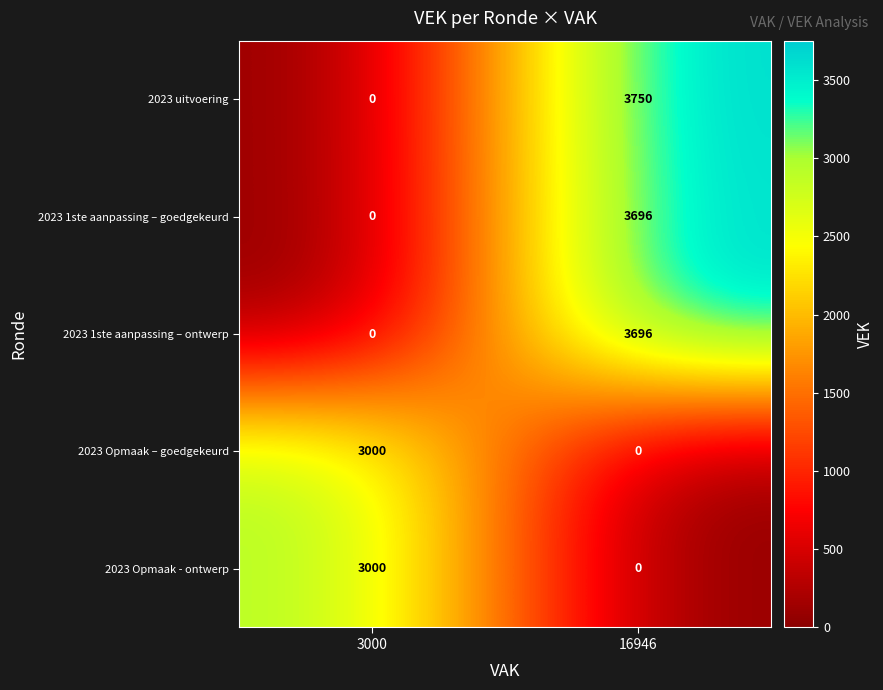

How many positive values does the 2023 Opmaak – goedgekeurd series have?

1